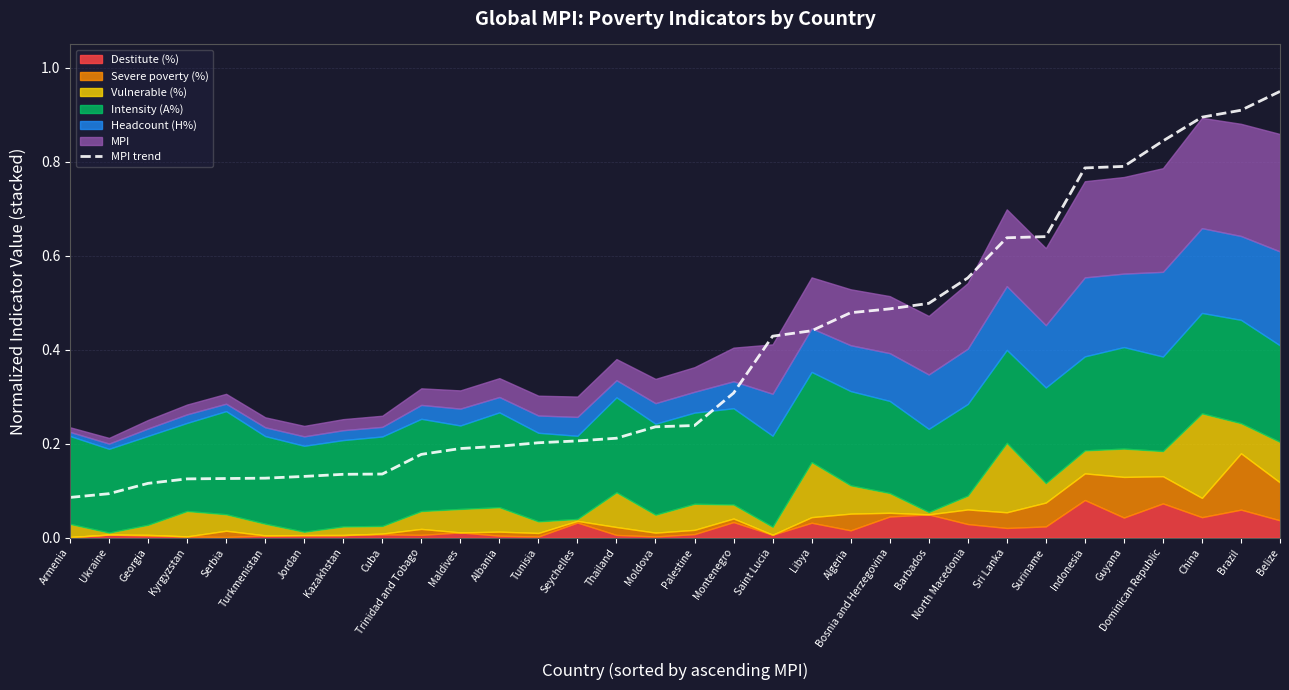

Is it true that the value at Guyana is 0.8?

True